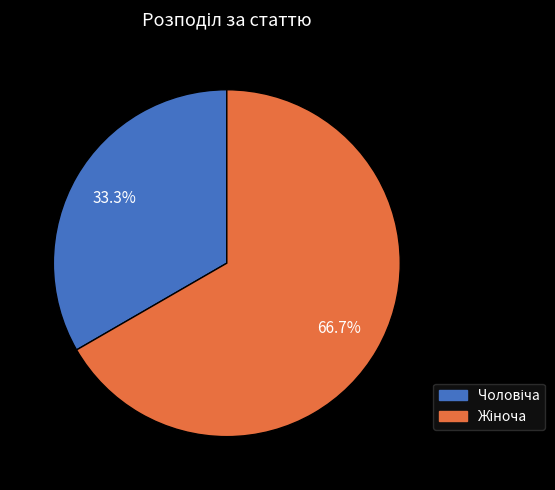

Is there a majority slice in this chart?

Yes